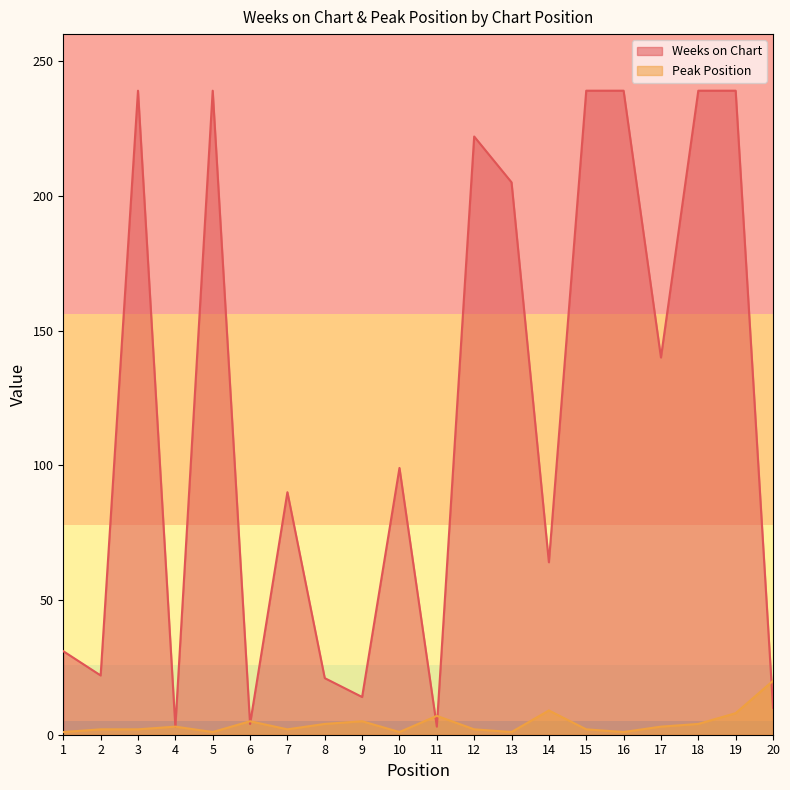

At how many categories does at least one series exceed 214?

7